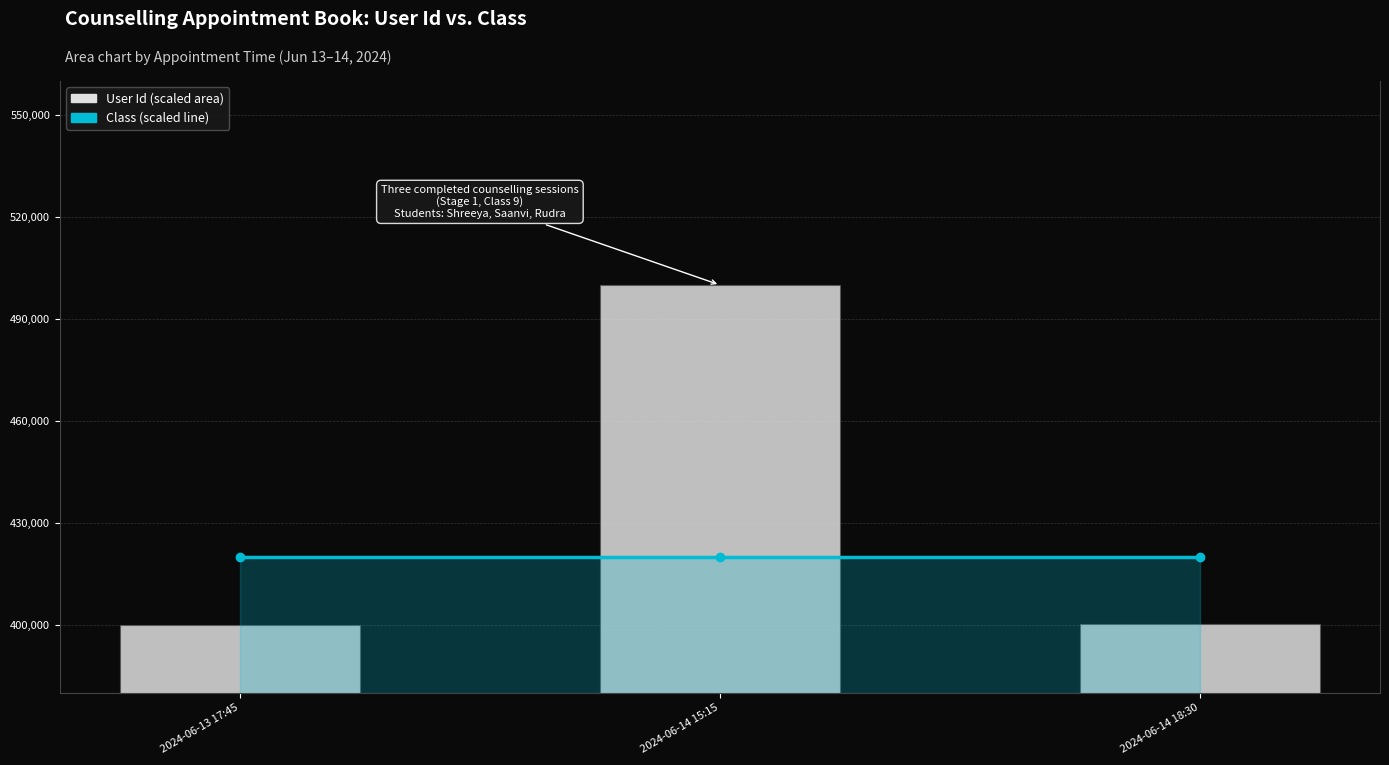

The User Id (scaled) series shows 400264.8 at 2024-06-14 18:30. True or false?

True